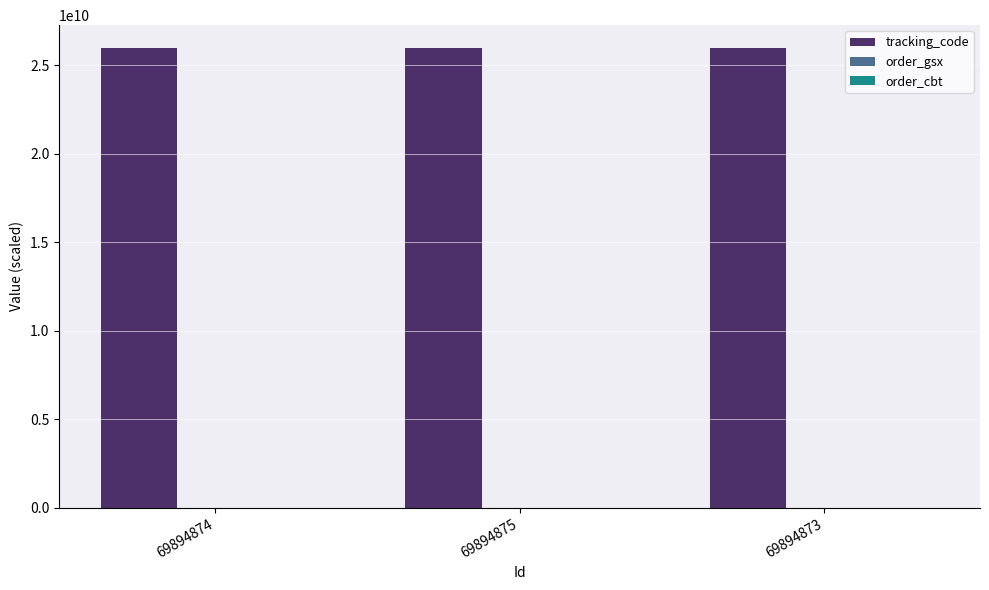

What is the total value across all series at 69894874?

25962862981.7